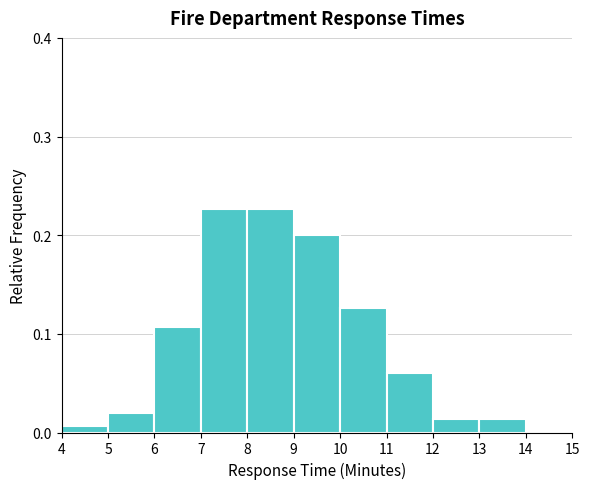

What is the height of the bar covering 13 to 14 on the x-axis? The values are not printed on the chart, so give them approximately, as read against the axis.

0.01